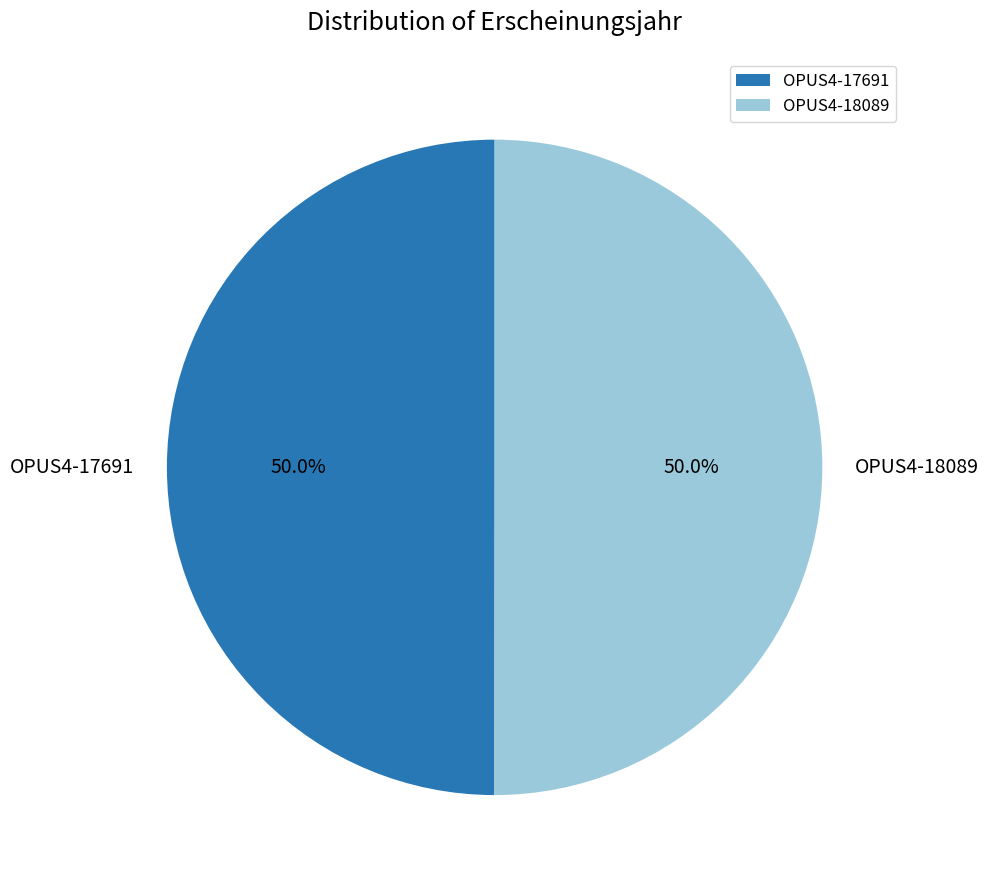

Approximately how many times larger is the value at OPUS4-17691 compared to OPUS4-18089?

1.0